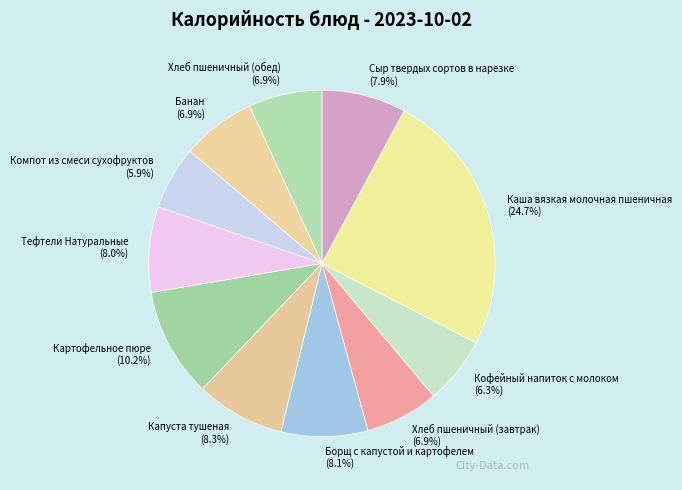

Which category has the biggest portion of the pie?

Каша вязкая молочная пшеничная